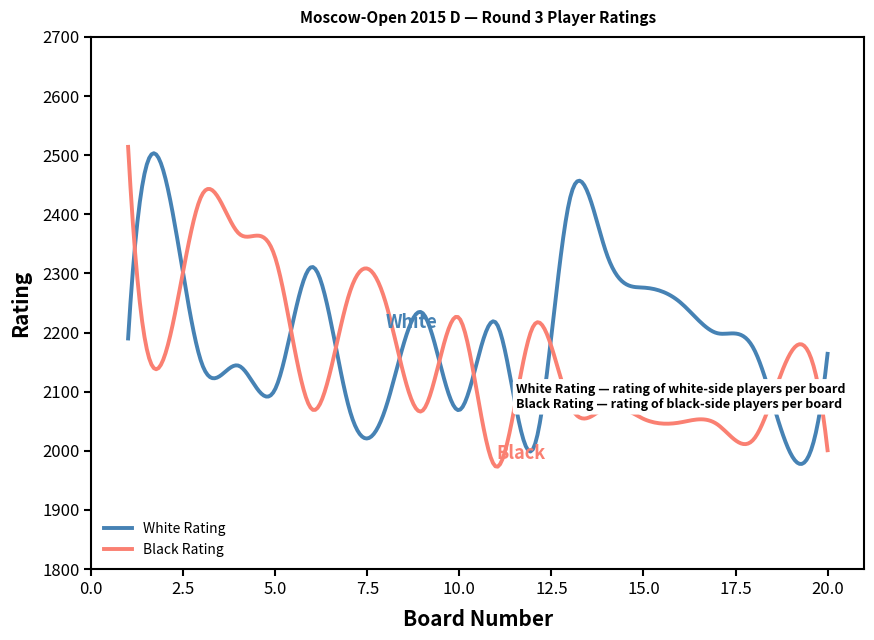

True or false: Black Rating and White Rating intersect in this chart.

True